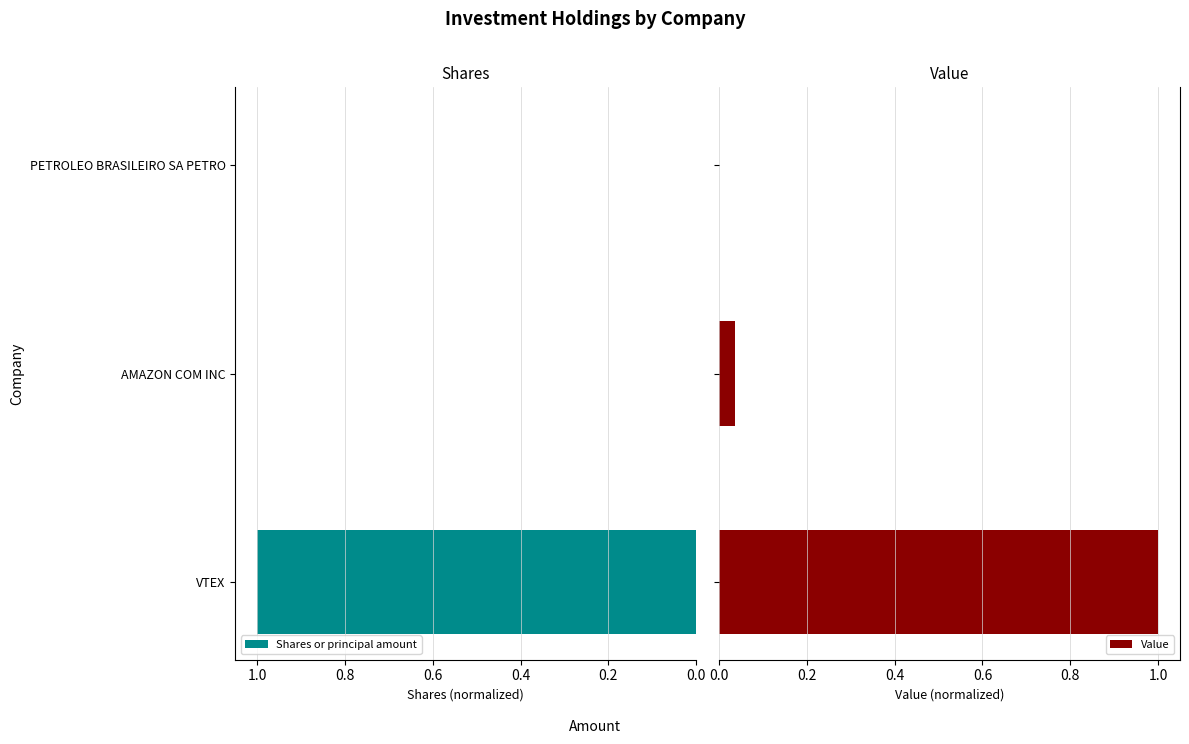

What is the average value of the Value series?

0.3